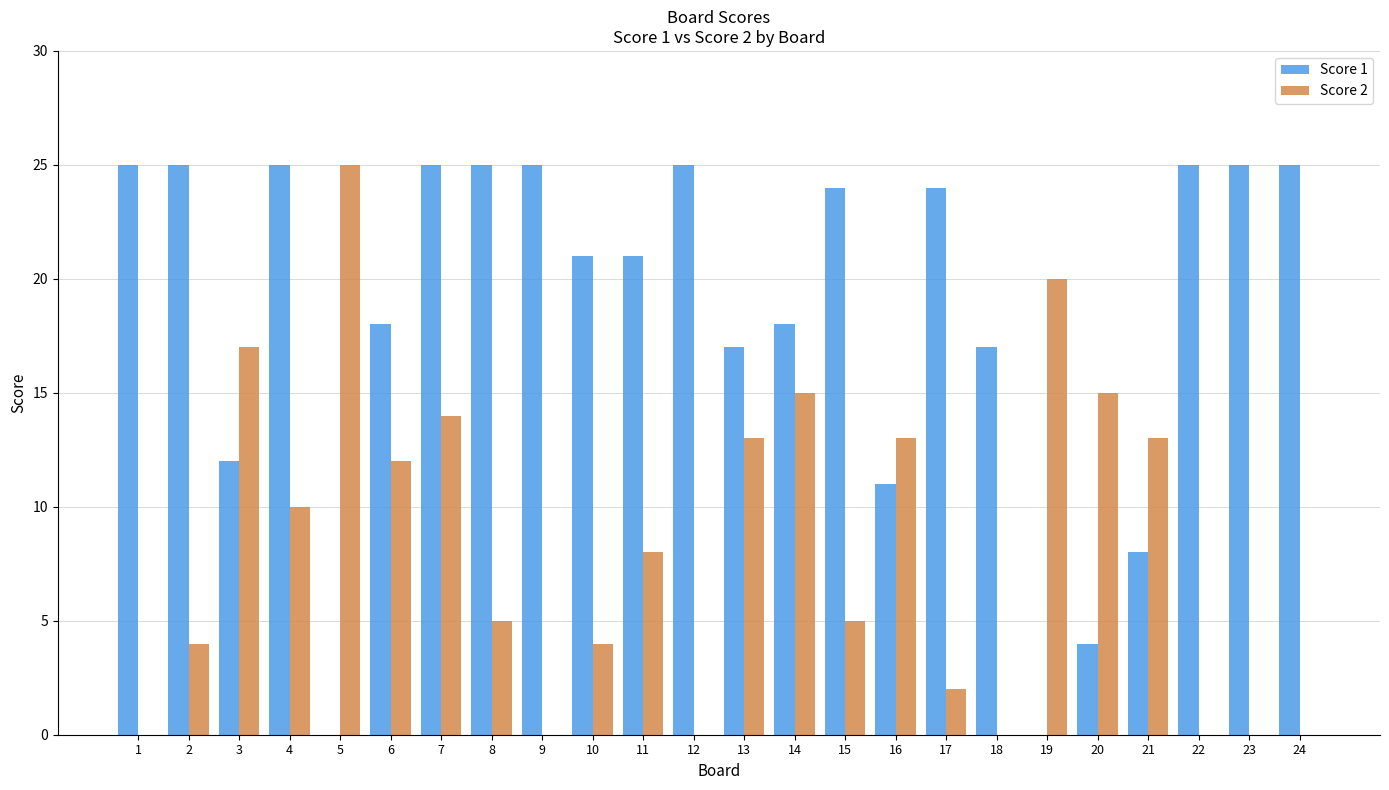

Between 19 and 23, which series saw the biggest shift?

Score 1